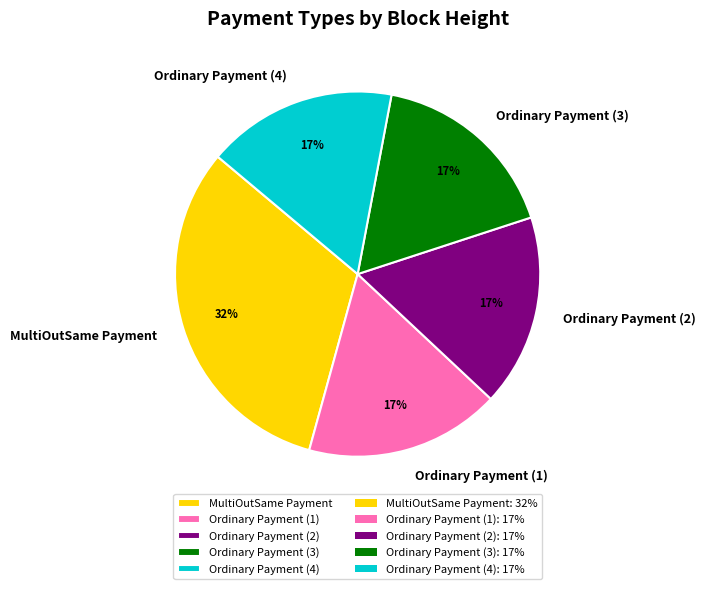

Is there any slice that represents more than half of the pie?

No